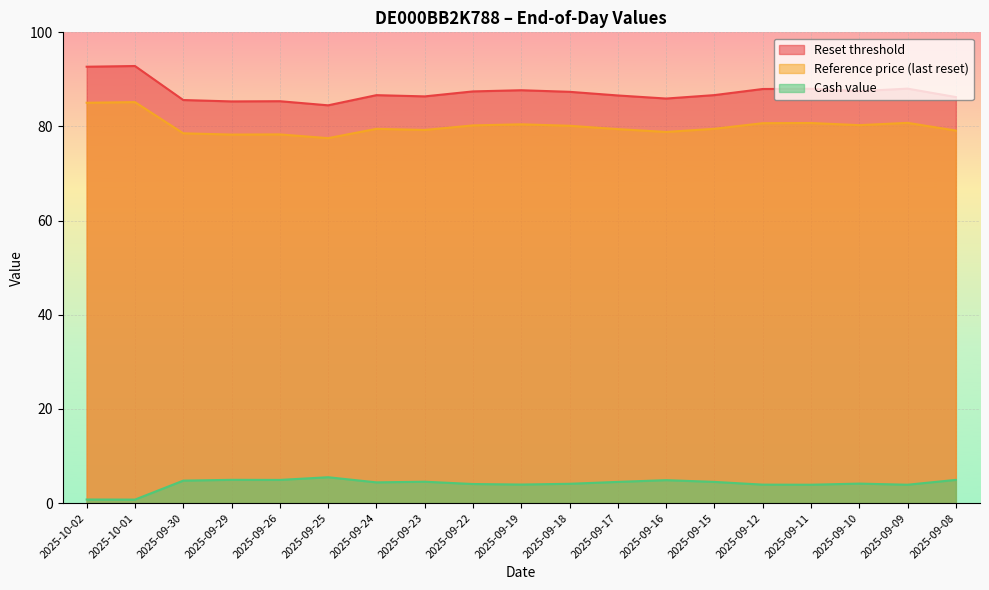

Which series has the widest spread of values?

Reset threshold